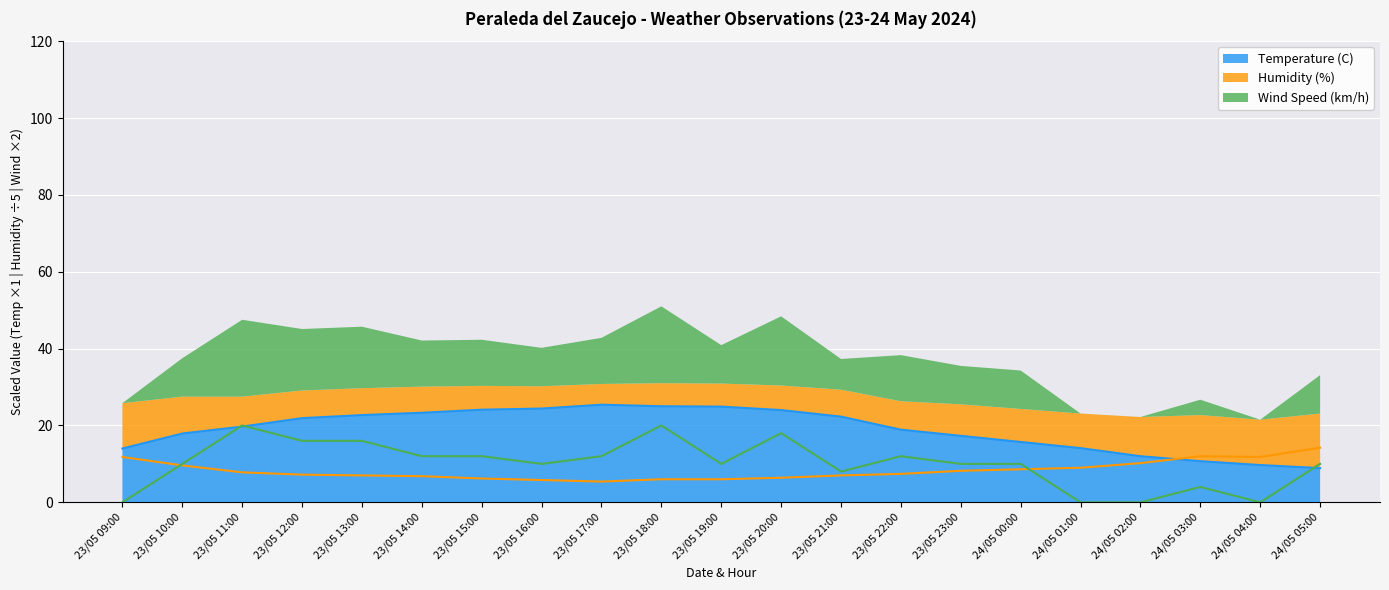

Where is Temperature (C) nearest to the value 17?

23/05 23:00